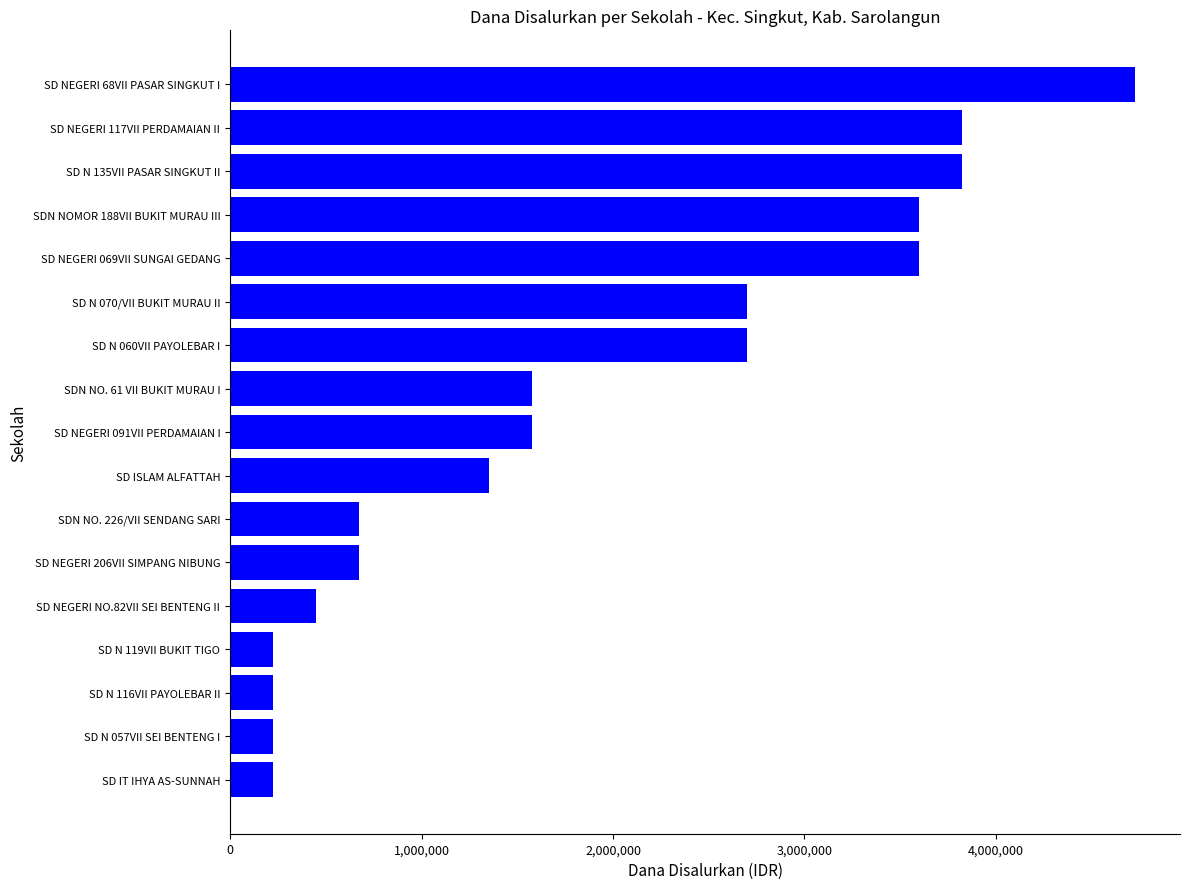

What is the difference between the values at SDN NO. 61 VII BUKIT MURAU I and SDN NOMOR 188VII BUKIT MURAU III?

2025000